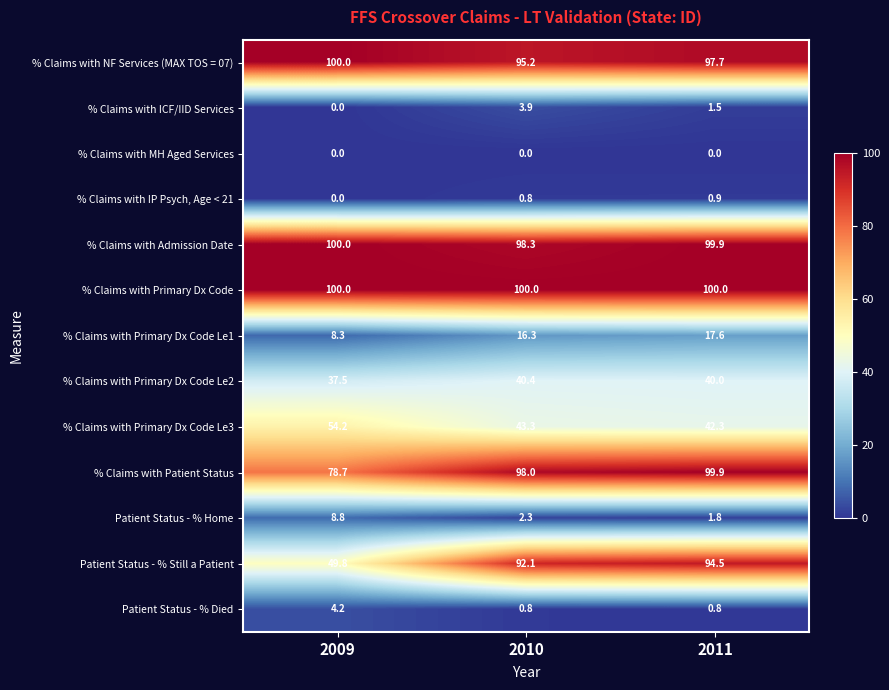

Which category has the highest value in the % Claims with Admission Date series?

2009